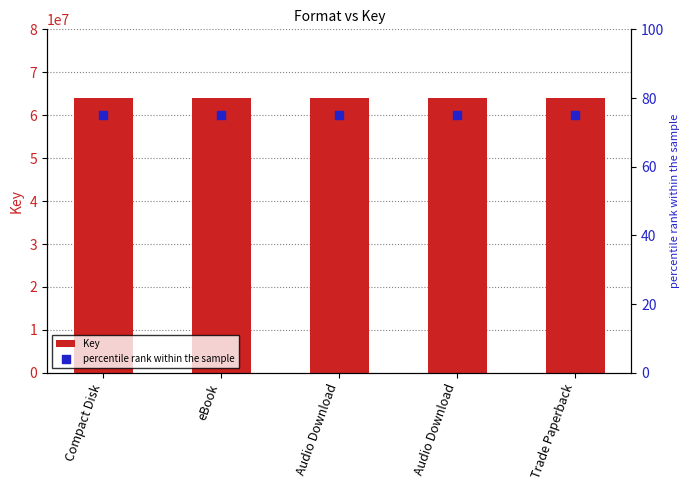

Which series has the largest total across all categories?

Key